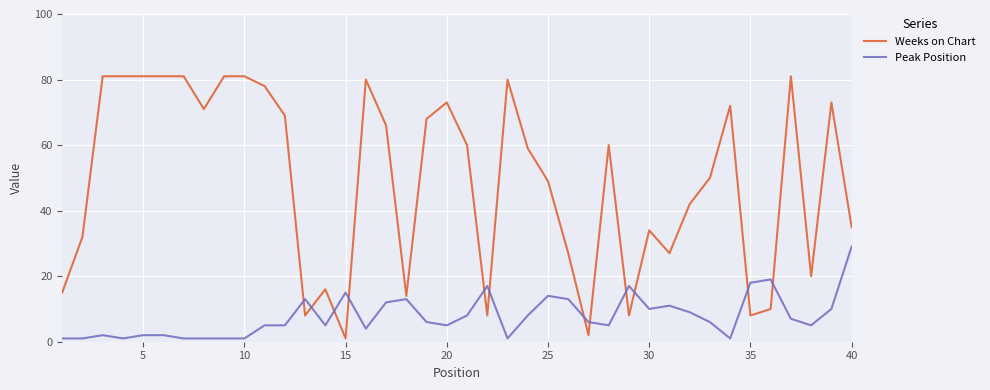

Rank the series by their maximum value, from highest to lowest.

Weeks on Chart, Peak Position